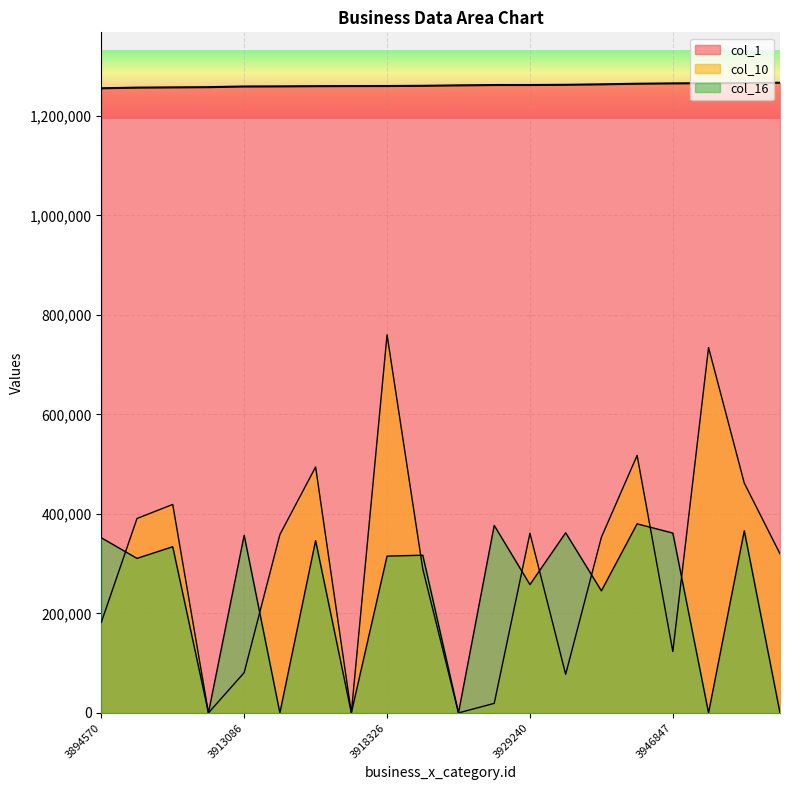

How many lines are shown in the chart?

3